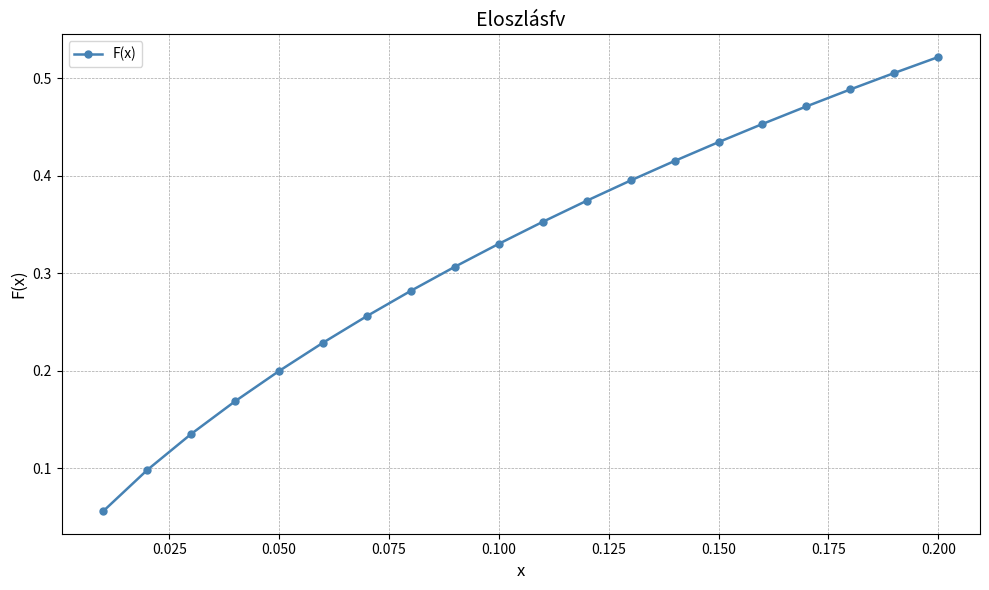

Count the values in the range 0 to 1.

20